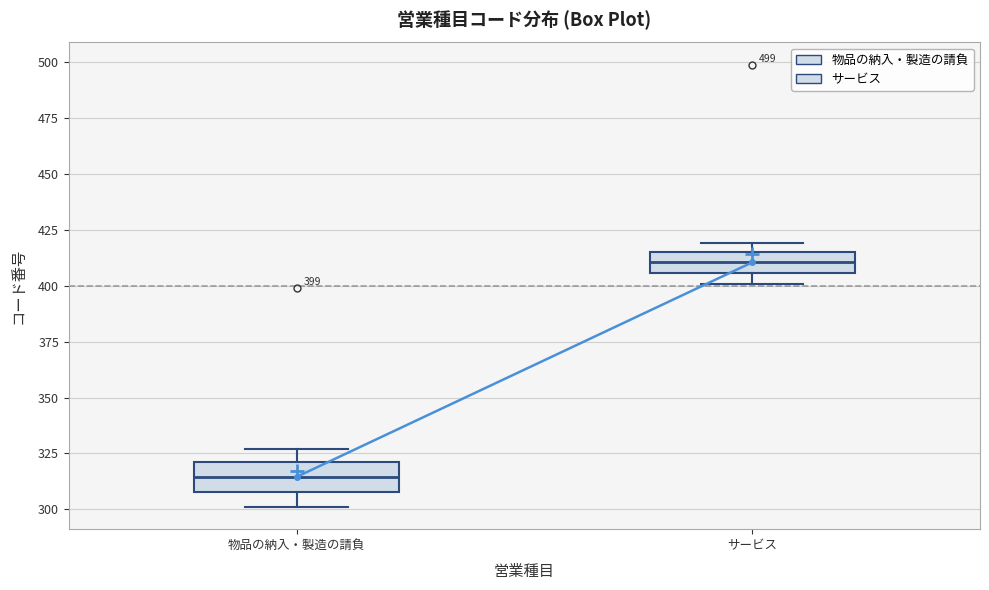

Which box has the lowest median line?

物品の納入・製造の請負